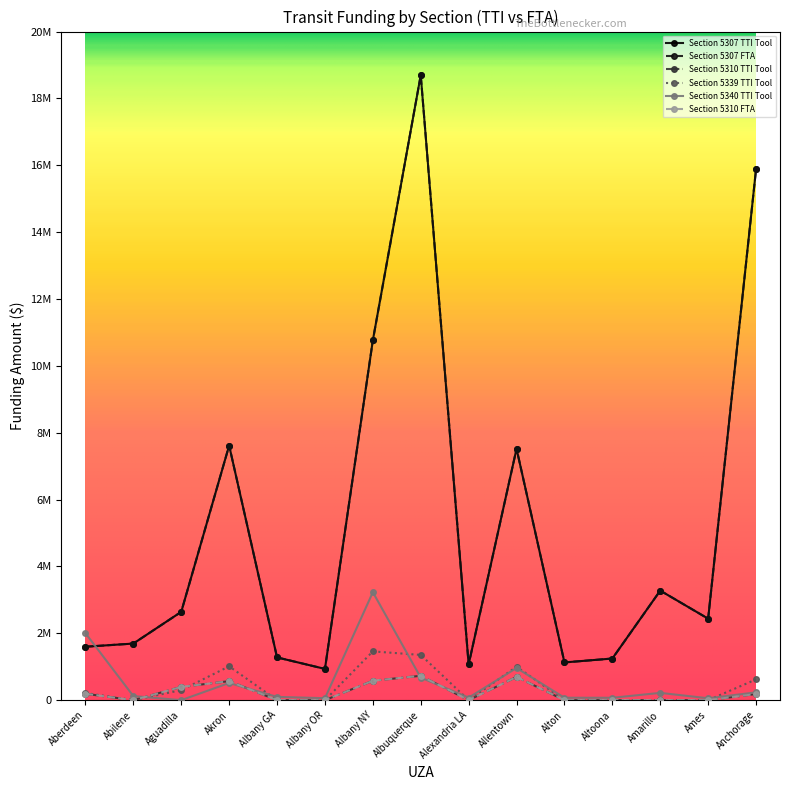

The value of Section 5310 TTI Tool at Albuquerque is 729089.3. True or false?

True